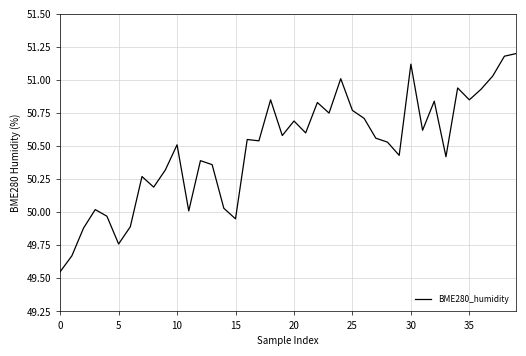

How many distinct data groups are displayed?

1